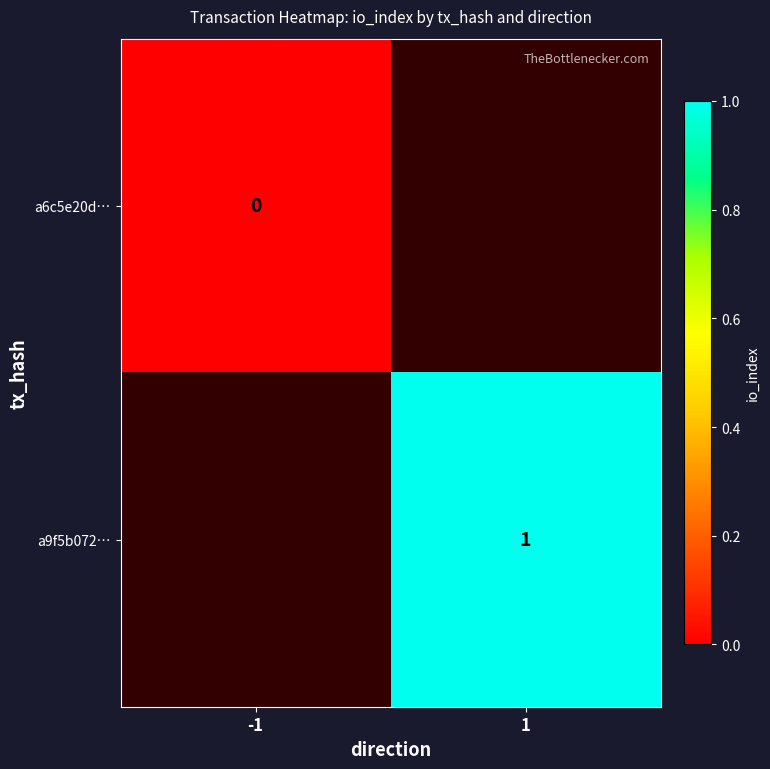

Is it true that a9f5b072… equals 1 at 1?

True